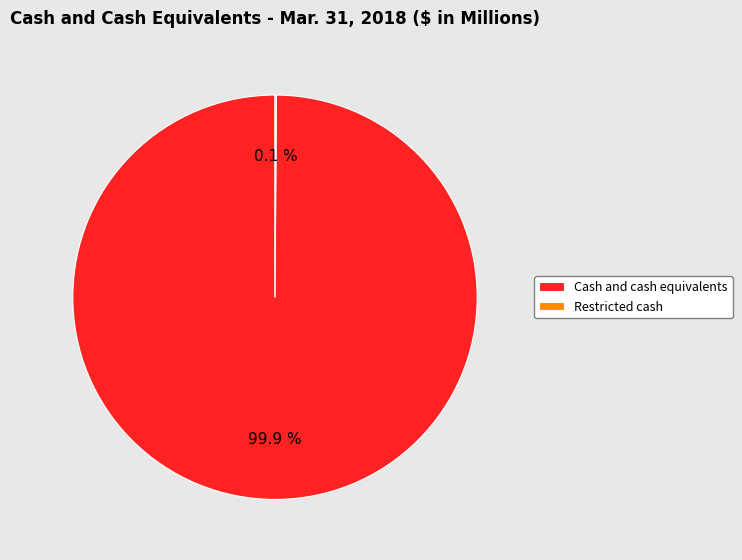

Which category has the biggest portion of the pie?

Cash and cash equivalents